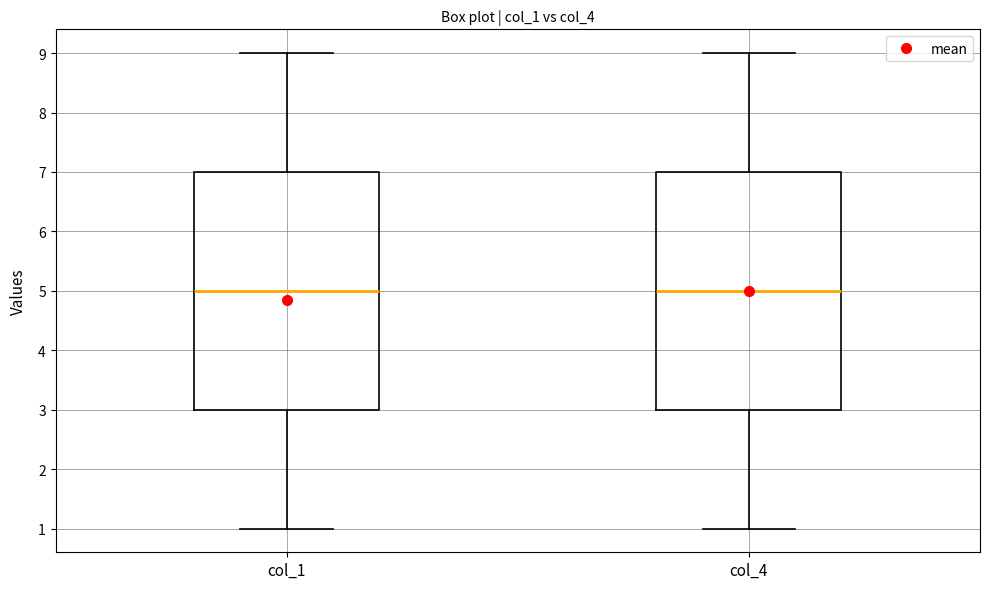

Where does the upper whisker of the box for col_1 end on the y-axis? The values are not printed on the chart, so give them approximately, as read against the axis.

9